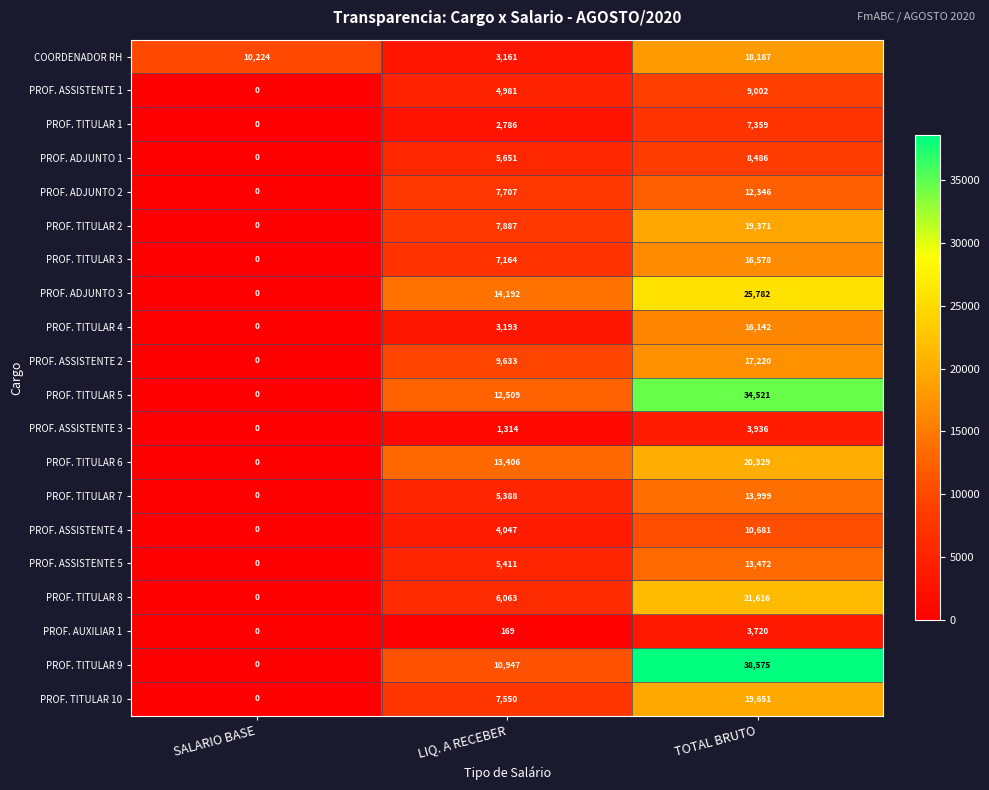

The PROF. ASSISTENTE 4 series shows 10681 at TOTAL BRUTO. True or false?

True